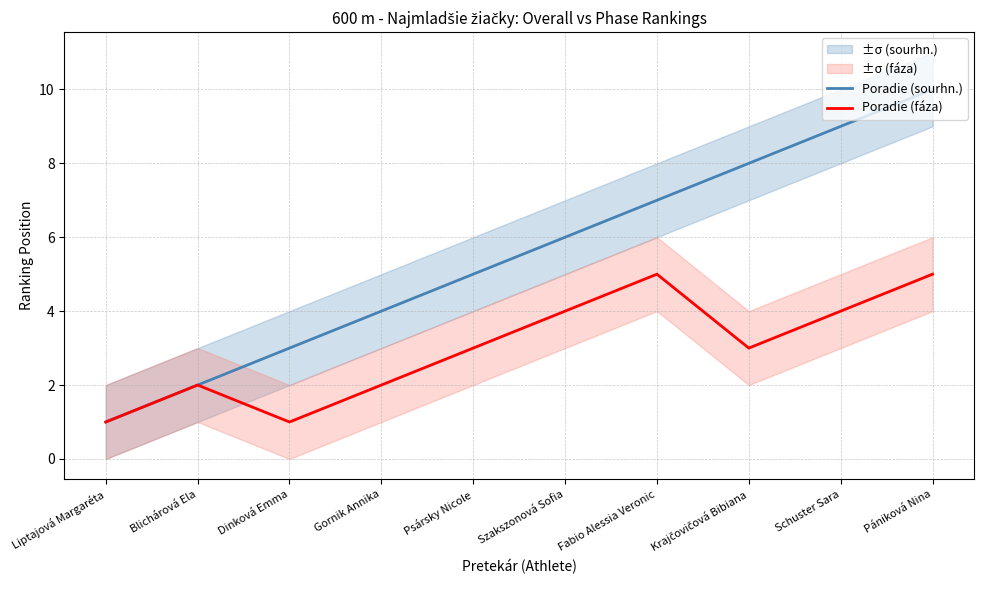

Which has a higher value, Gornik Annika or Blichárová Ela?

Gornik Annika